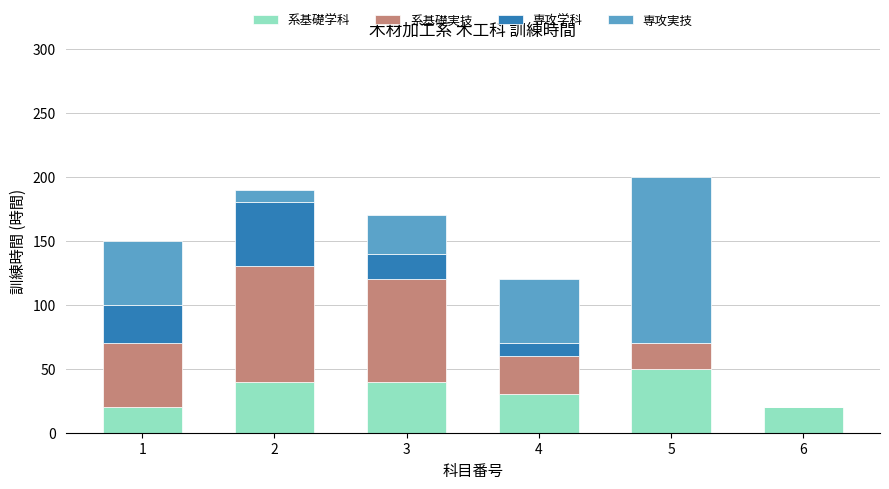

What value does the 系基礎学科 series have at 4, to the nearest 10?

30